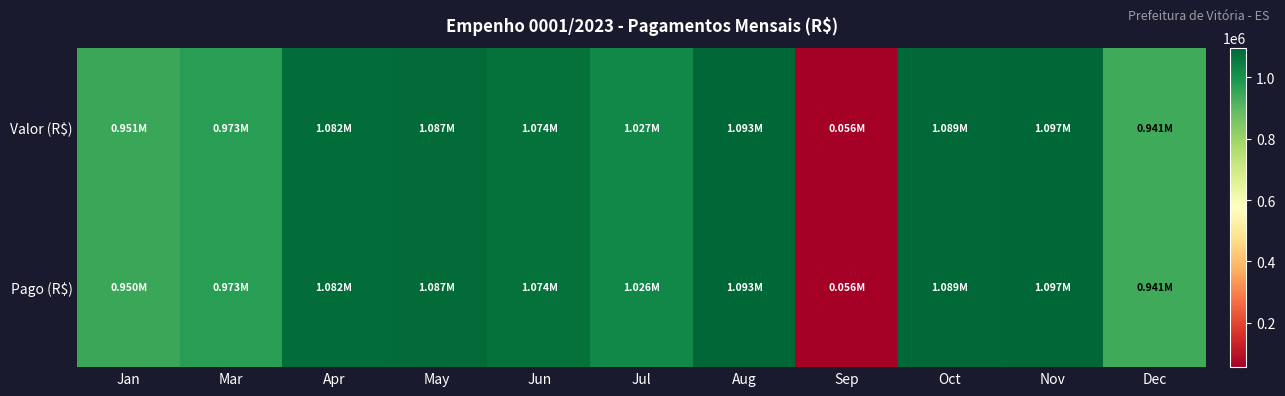

Reading left to right, transcribe all the data shown in this chart.

Valor (R$): Jan=950579.6	Mar=973318.7	Apr=1082452.2	May=1087172.3	Jun=1073958.0	Jul=1026655.9	Aug=1093356.4	Sep=55527.9	Oct=1089427.2	Nov=1097143.2	Dec=941283.3
Pago (R$): Jan=950445.1	Mar=973312.1	Apr=1082202.1	May=1087172.3	Jun=1073958.0	Jul=1025717.0	Aug=1093356.4	Sep=55527.9	Oct=1089427.2	Nov=1097143.2	Dec=941283.3